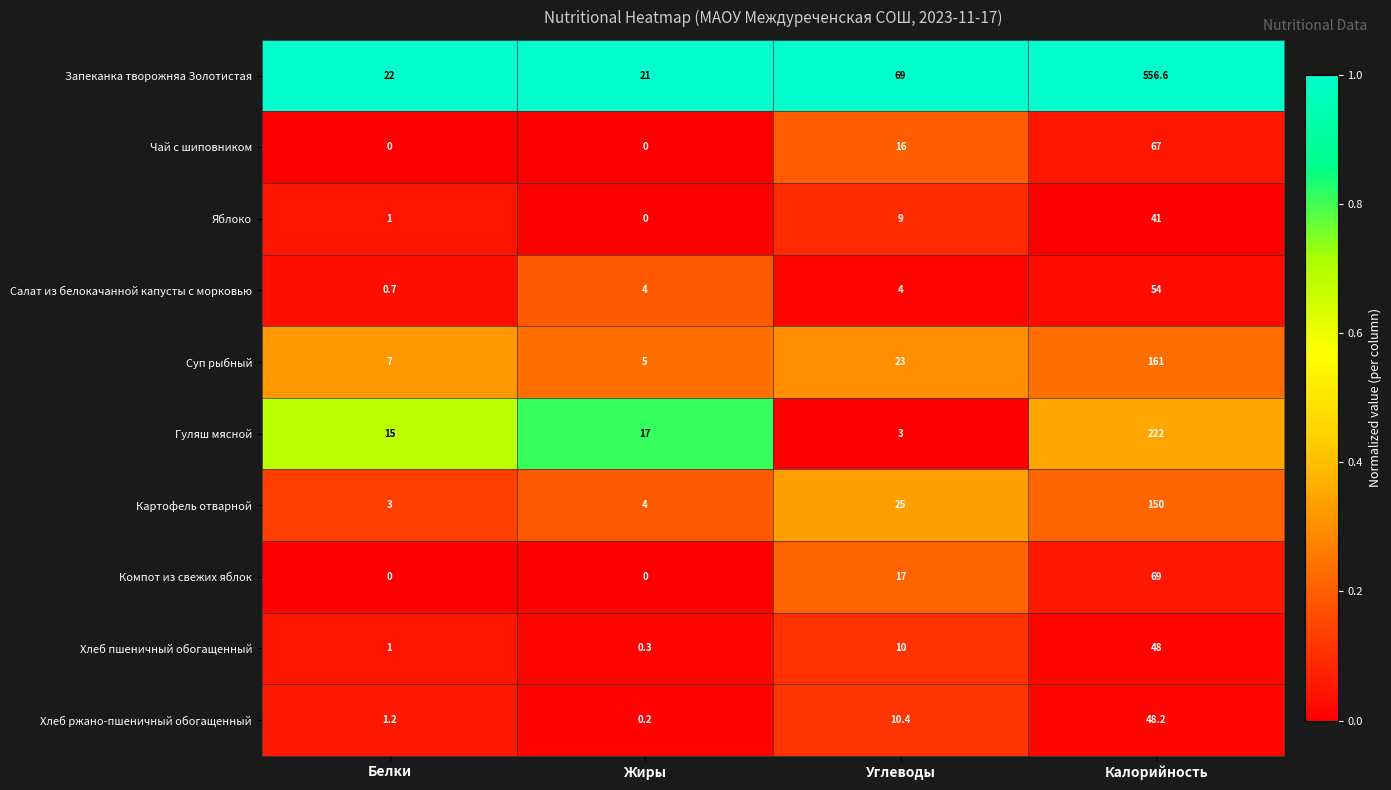

The value of Хлеб пшеничный обогащенный at Углеводы is 10.0. True or false?

True